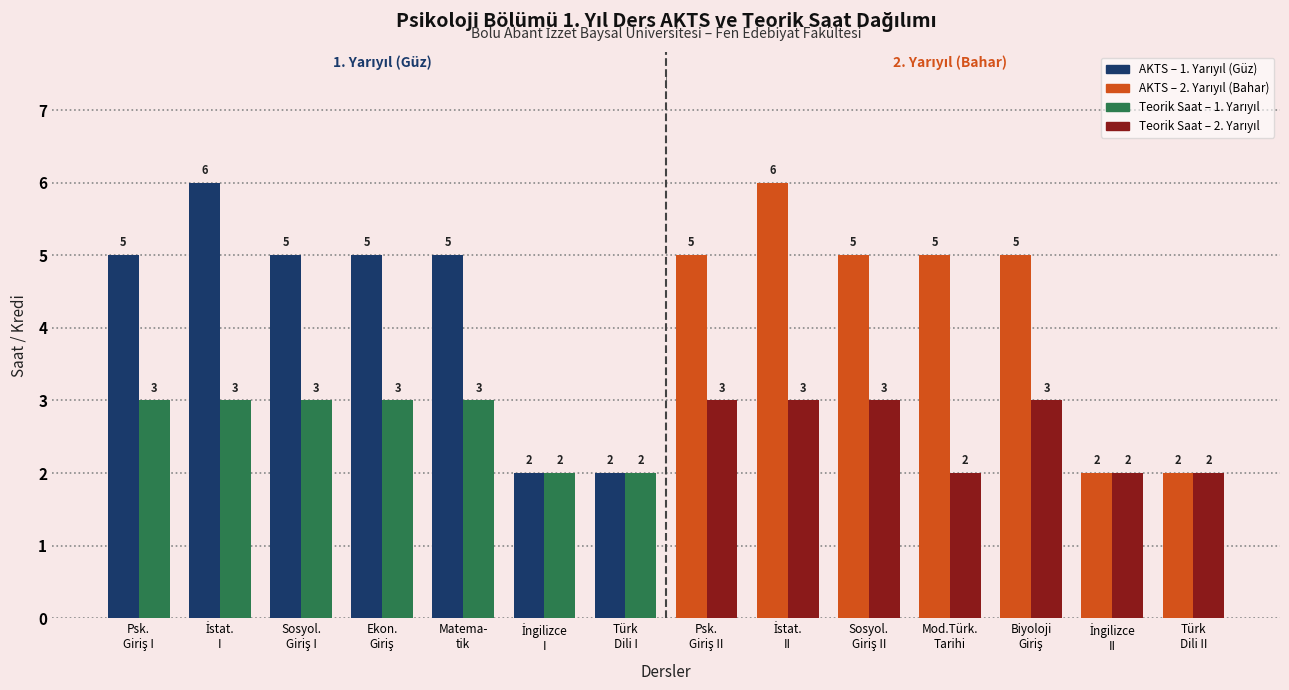

What is the maximum value shown in the chart?

6